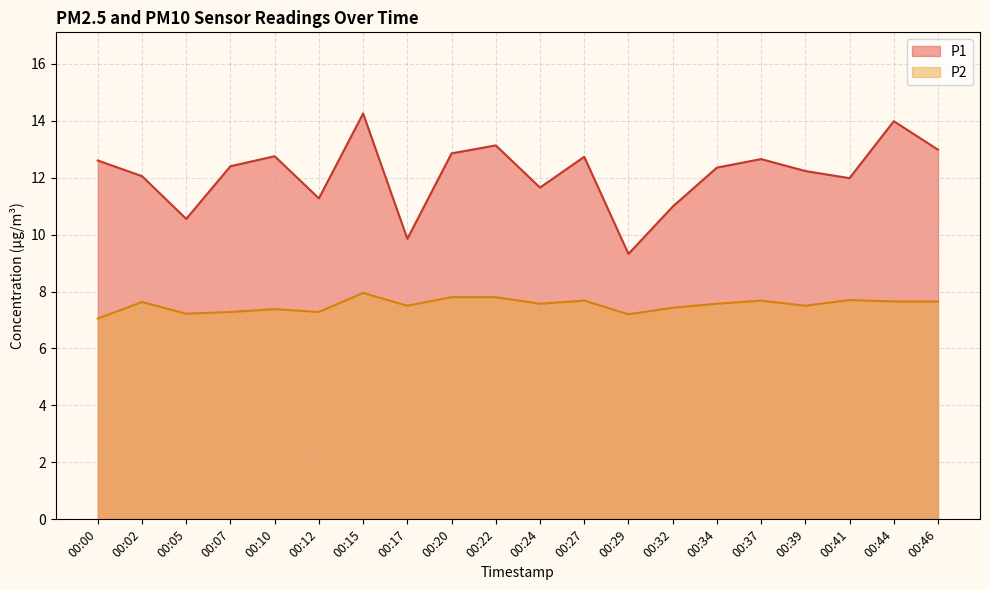

At which category is the sum across all series the highest?

00:15